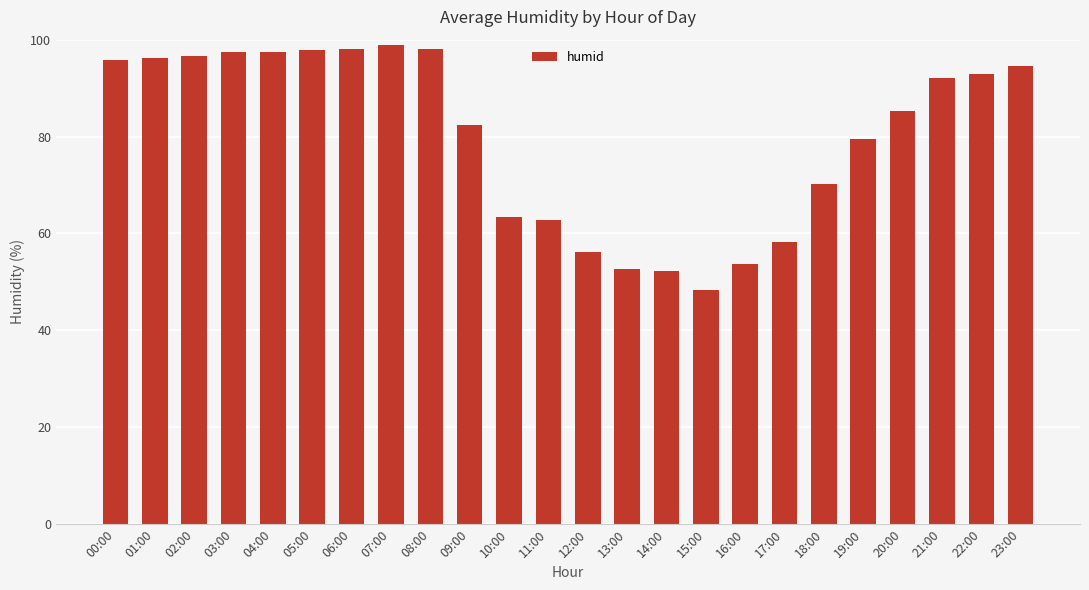

What is the smallest value displayed?

48.4